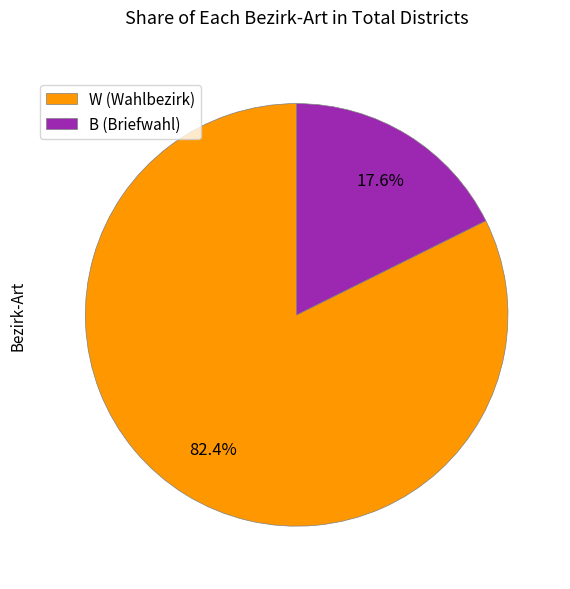

What is the total percentage of B and W?

100.0%